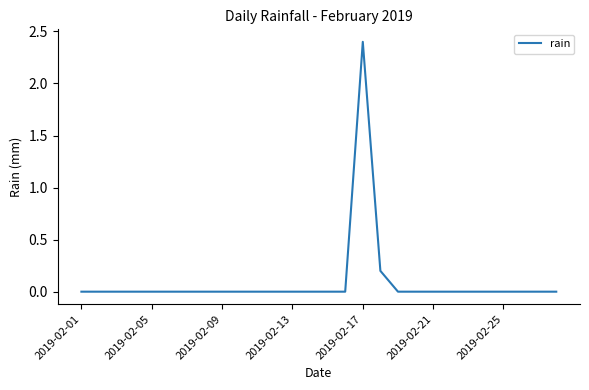

What is the greatest value displayed?

2.4